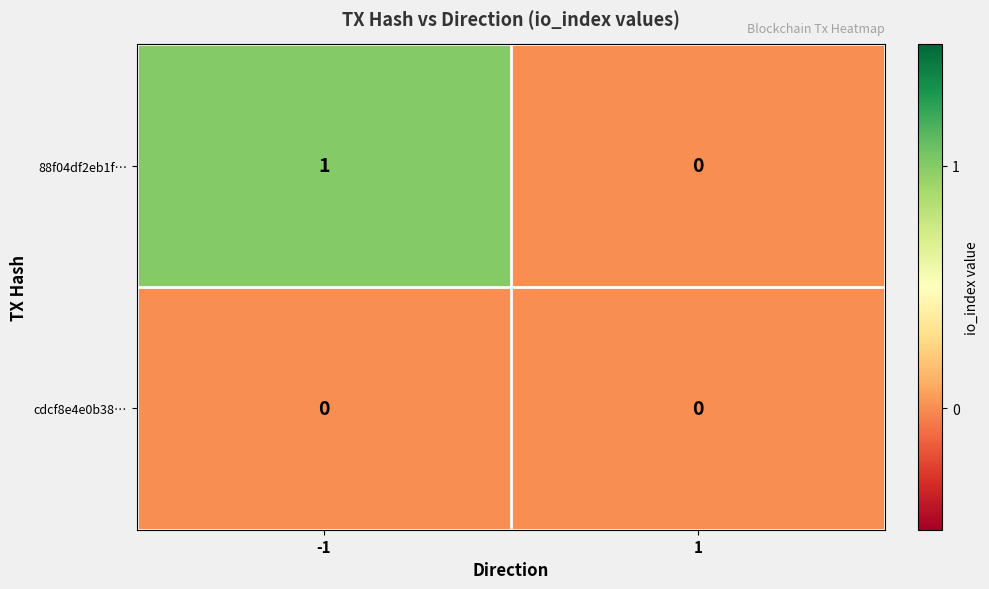

Which series has the largest total across all categories?

88f04df2eb1f…